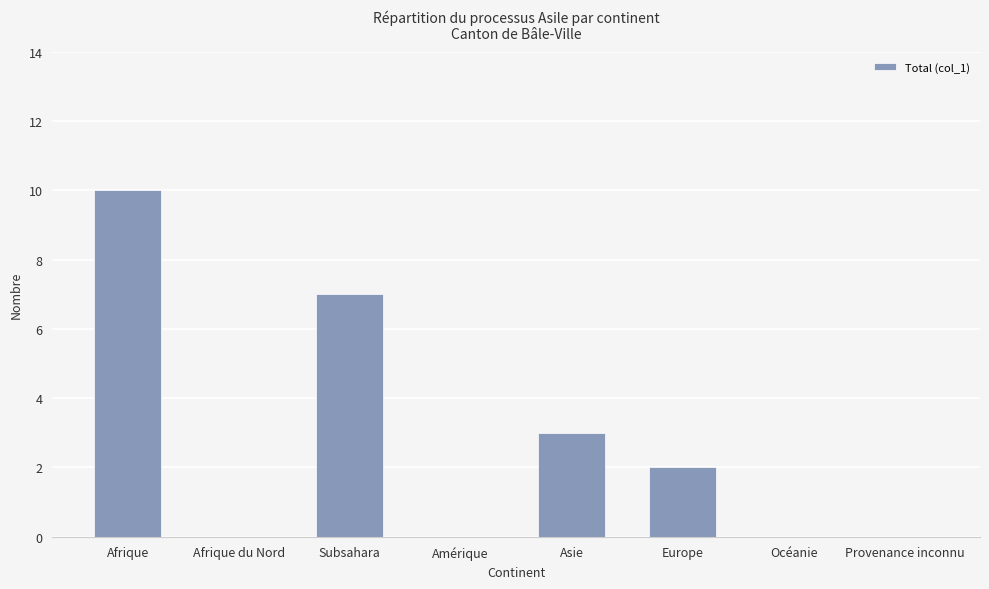

What is the sum of all values?

22